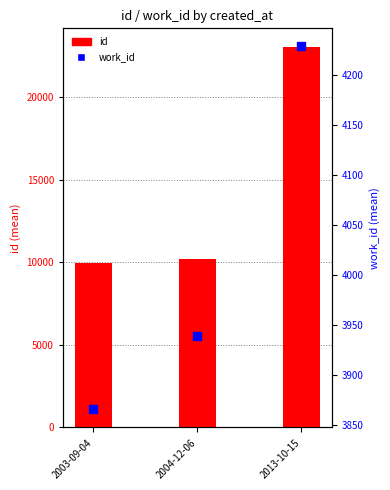

What are all the series names shown in the legend?

id, work_id